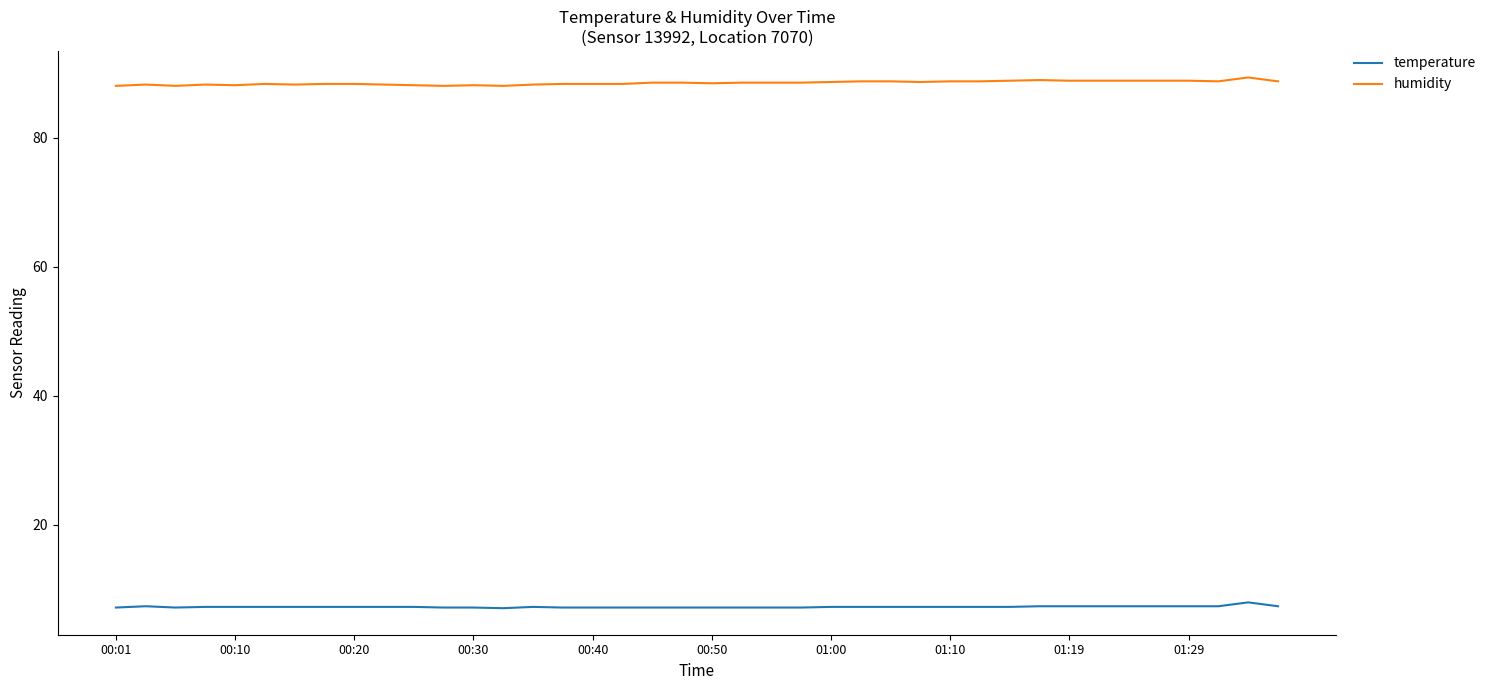

True or false: humidity and temperature intersect in this chart.

False